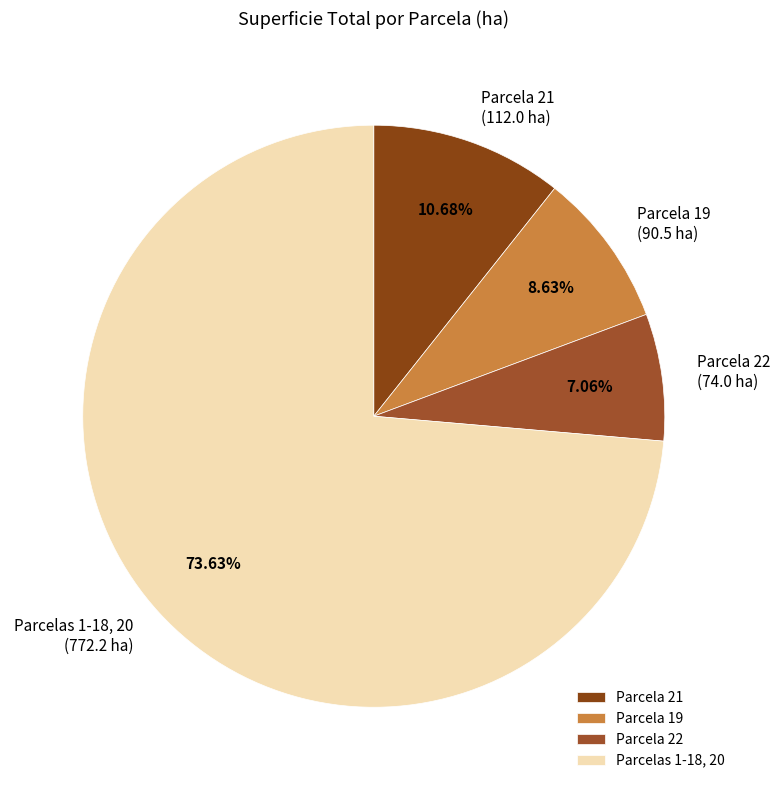

Does Parcelas 1-18, 20 represent more than half of the total?

Yes